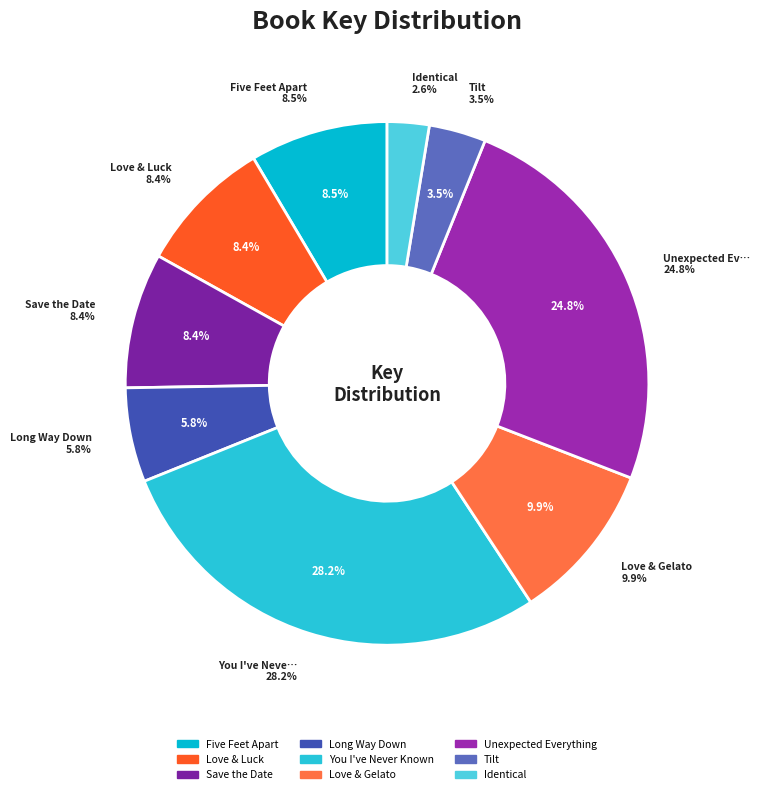

Which category has the biggest portion of the pie?

You I've Never Known